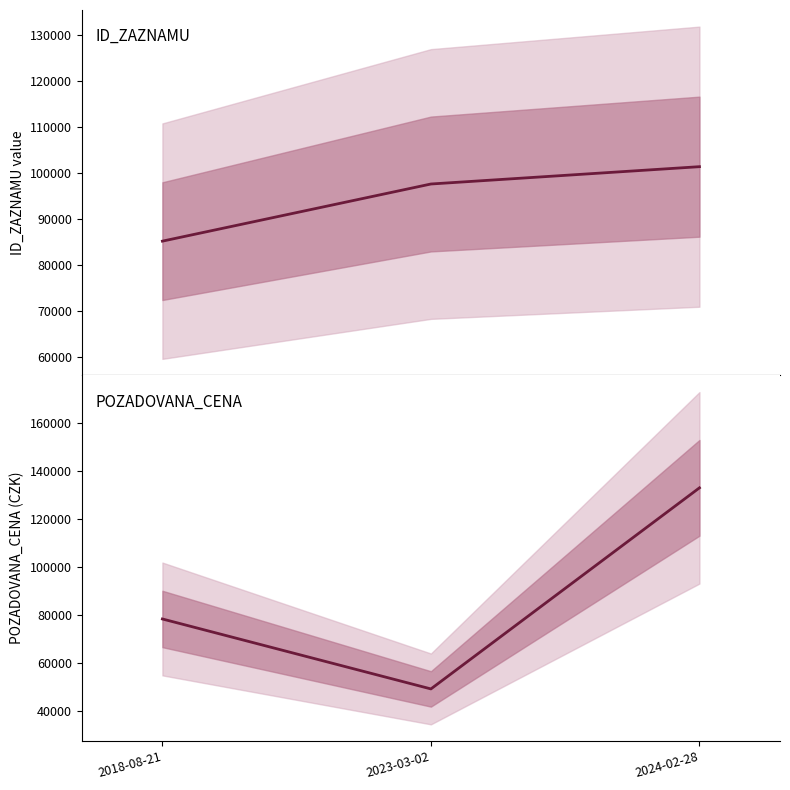

What is the total value across all series at 2018-08-21?

163521